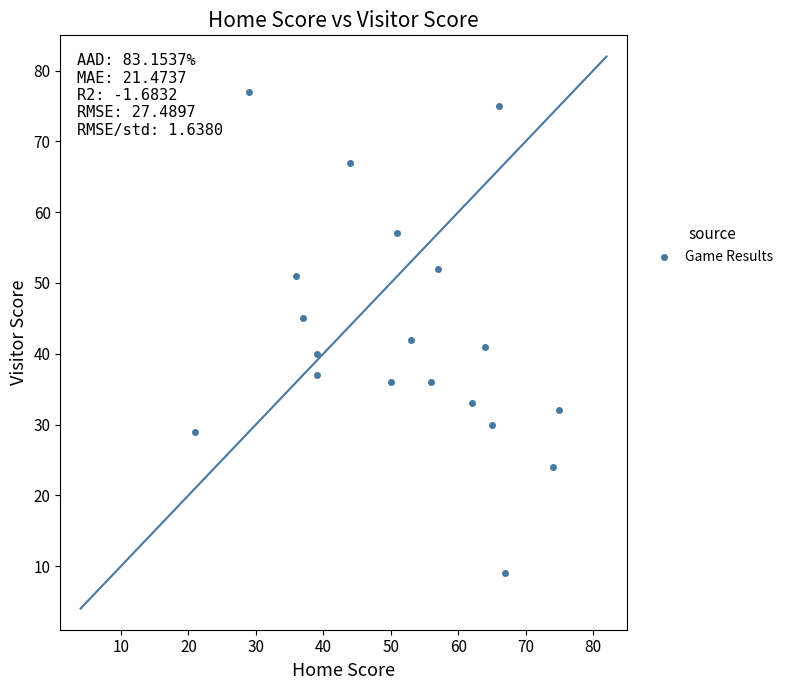

What Y value in the scatter plot is closest to 43?

42